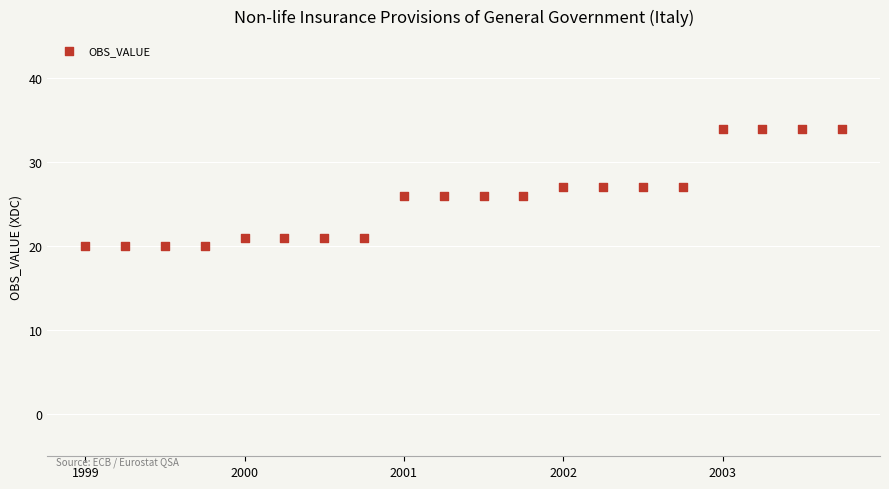

What is the range of Y values (max minus min)?

14